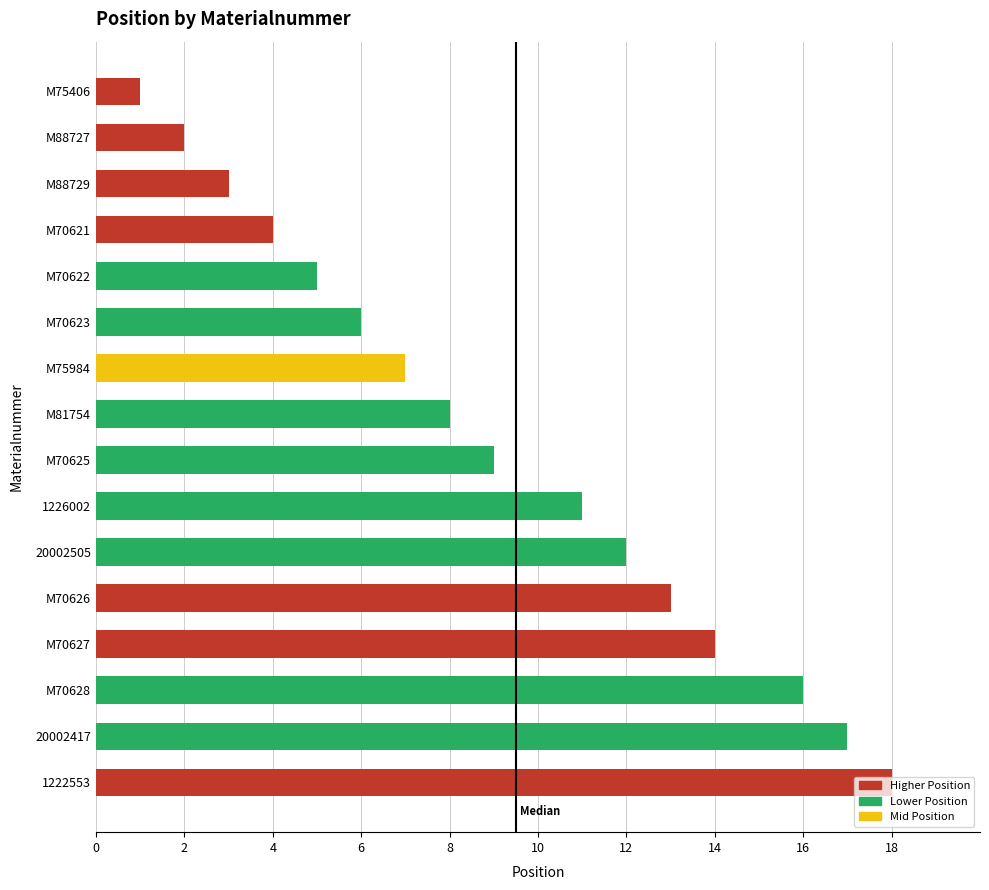

What is the difference between the maximum and minimum values?

17